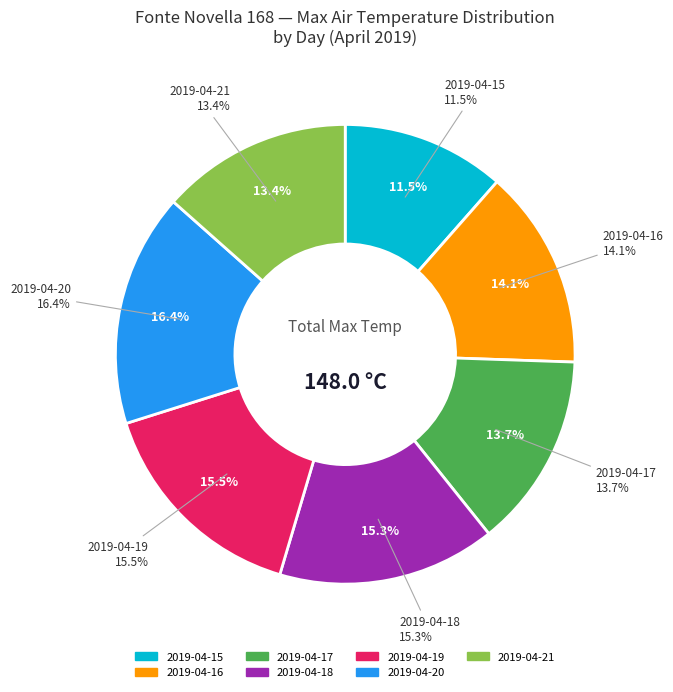

Which has a higher value, 2019-04-17 or 2019-04-16?

2019-04-16